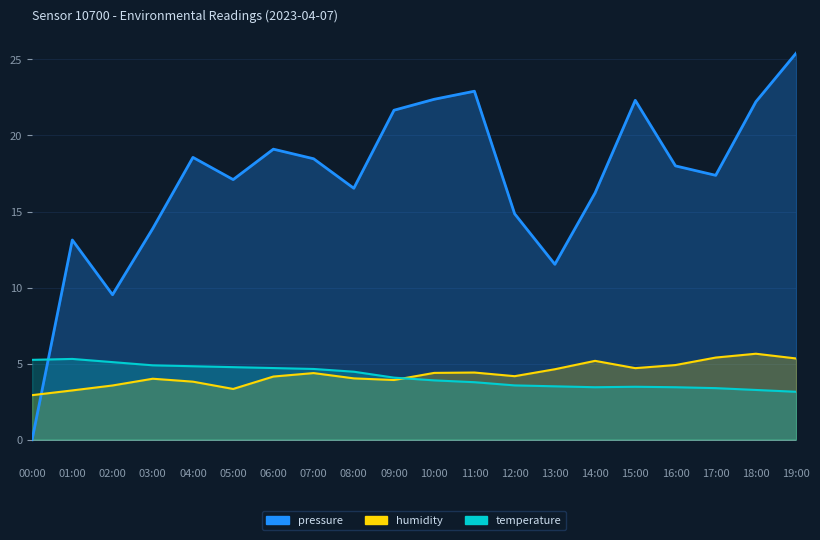

What is the sum of all pressure values?

341.2